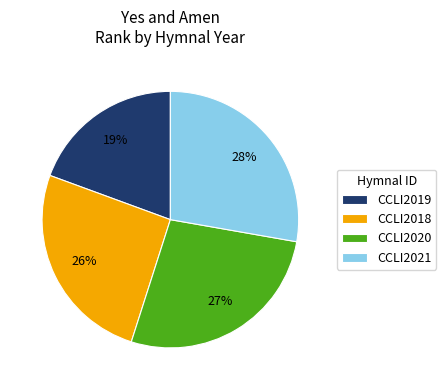

To the nearest percent, what is the difference between the CCLI2020 and CCLI2021 slice percentages?

1%